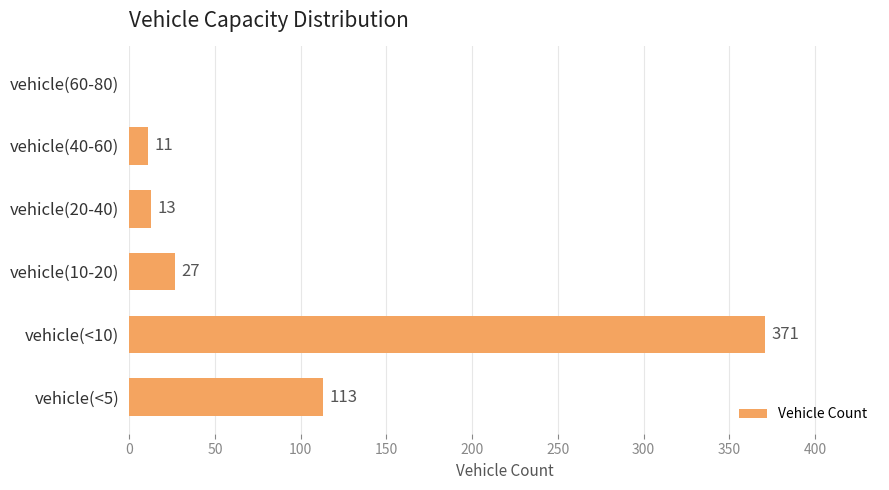

The value at vehicle(10-20) is 11. True or false?

False